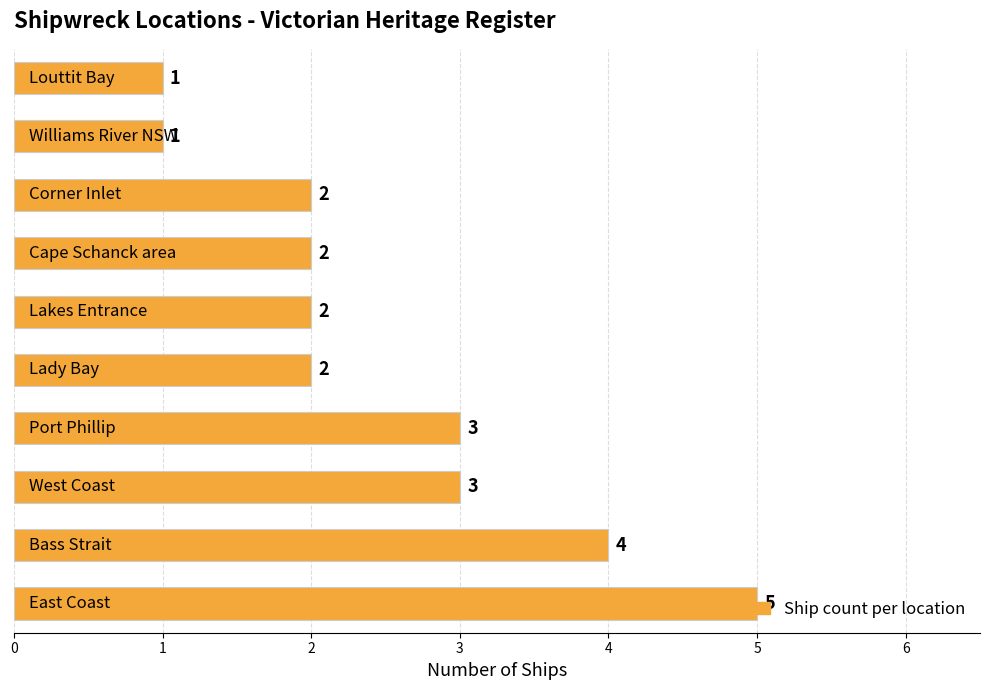

What is the greatest value displayed?

5